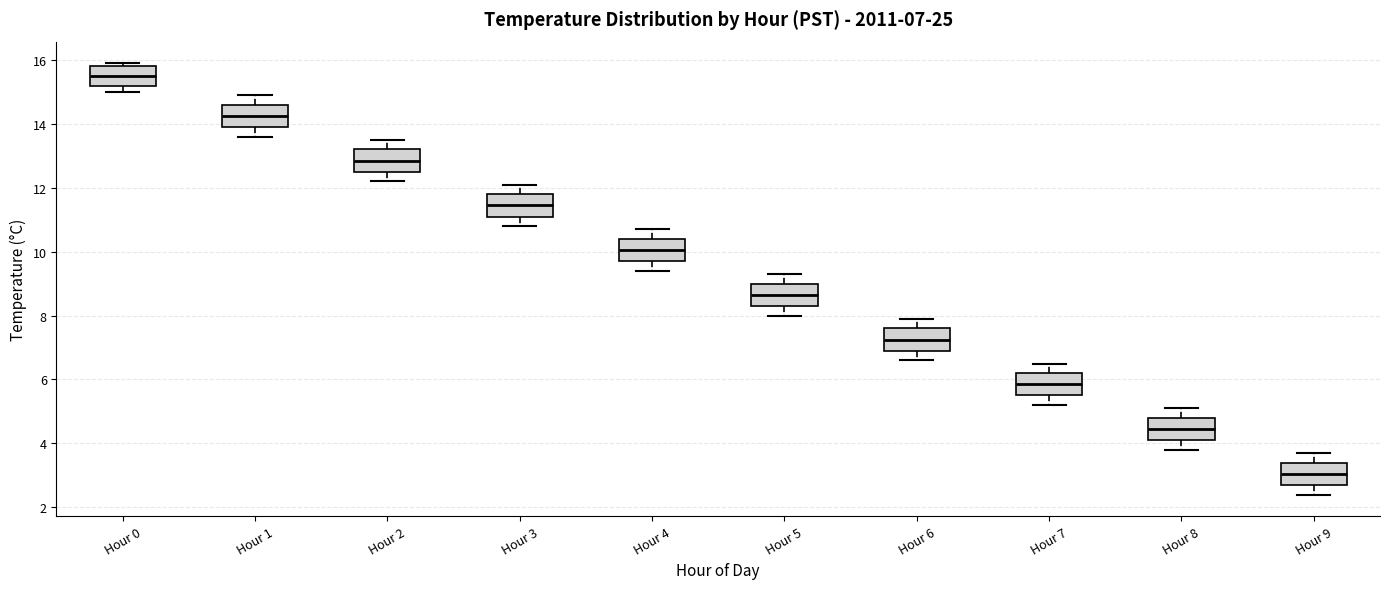

Which box's median line is the highest?

Hour 0